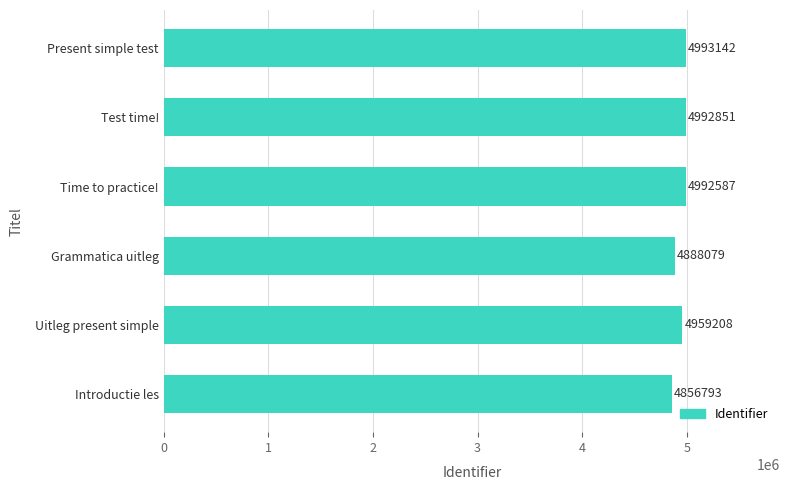

What is the change in value from Uitleg present simple to Test time!?

+33643